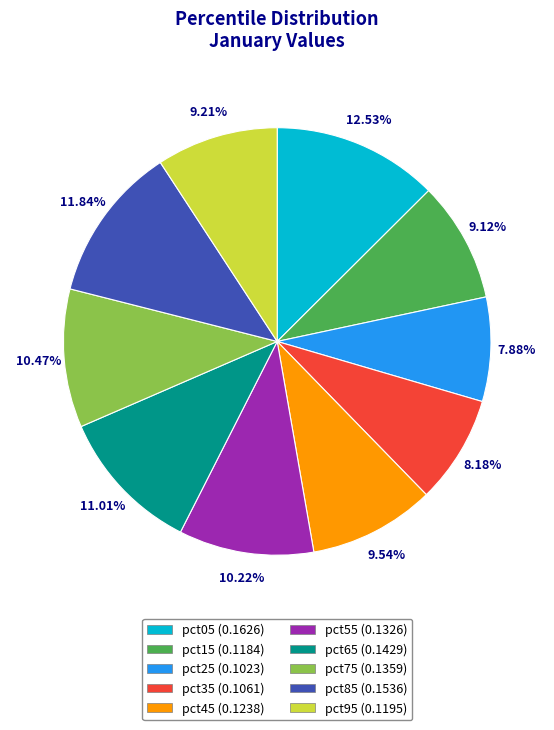

What is the smallest slice in the pie chart?

pct25